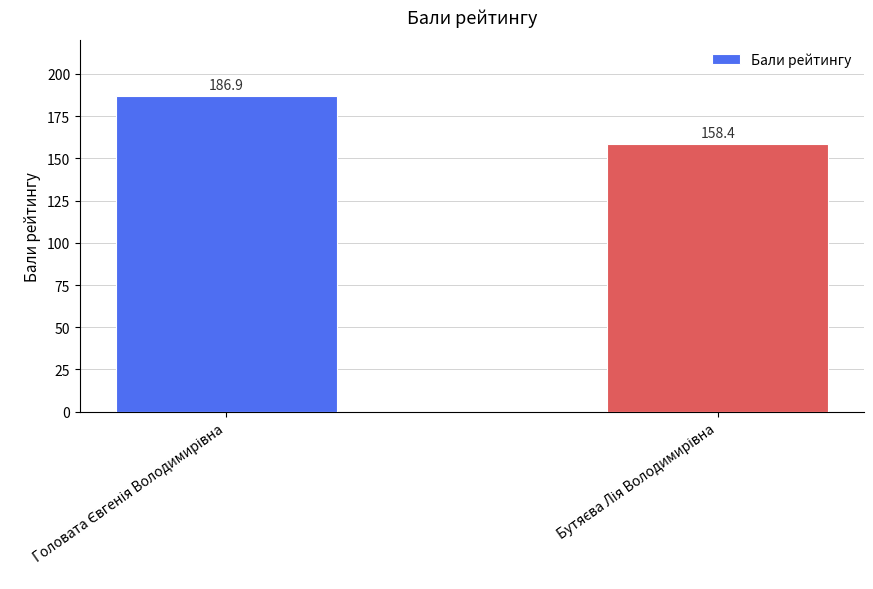

What is the value of the 1st bar from the left?

186.9